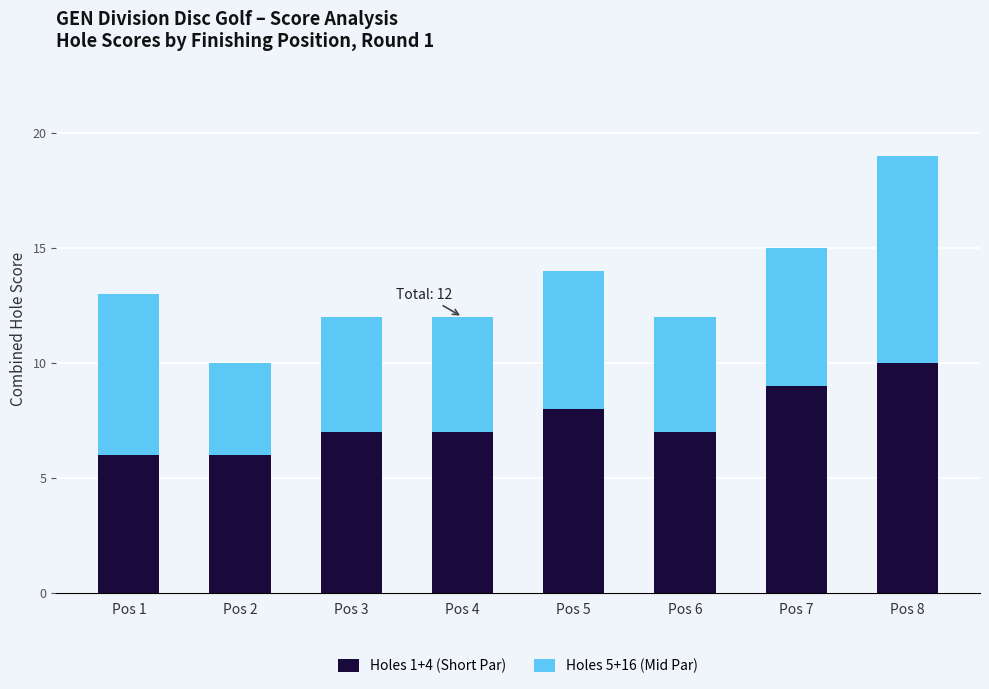

The Holes 1+4 (Short Par) series shows 6 at Pos 2. True or false?

True